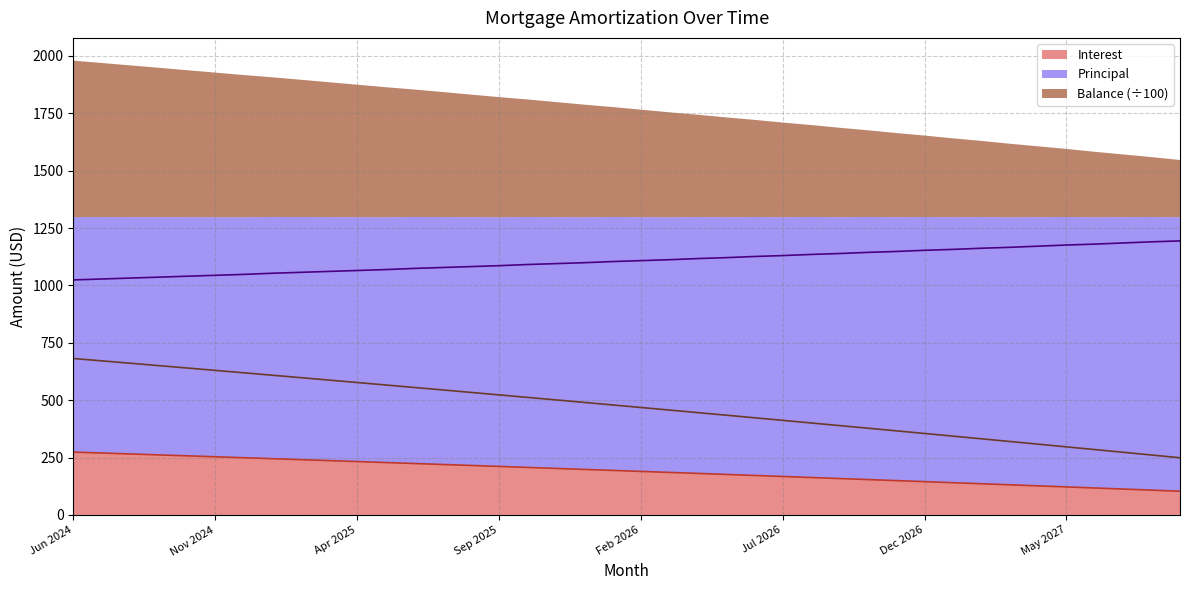

Rank the series by their maximum value, from lowest to highest.

Interest, Balance, Principal